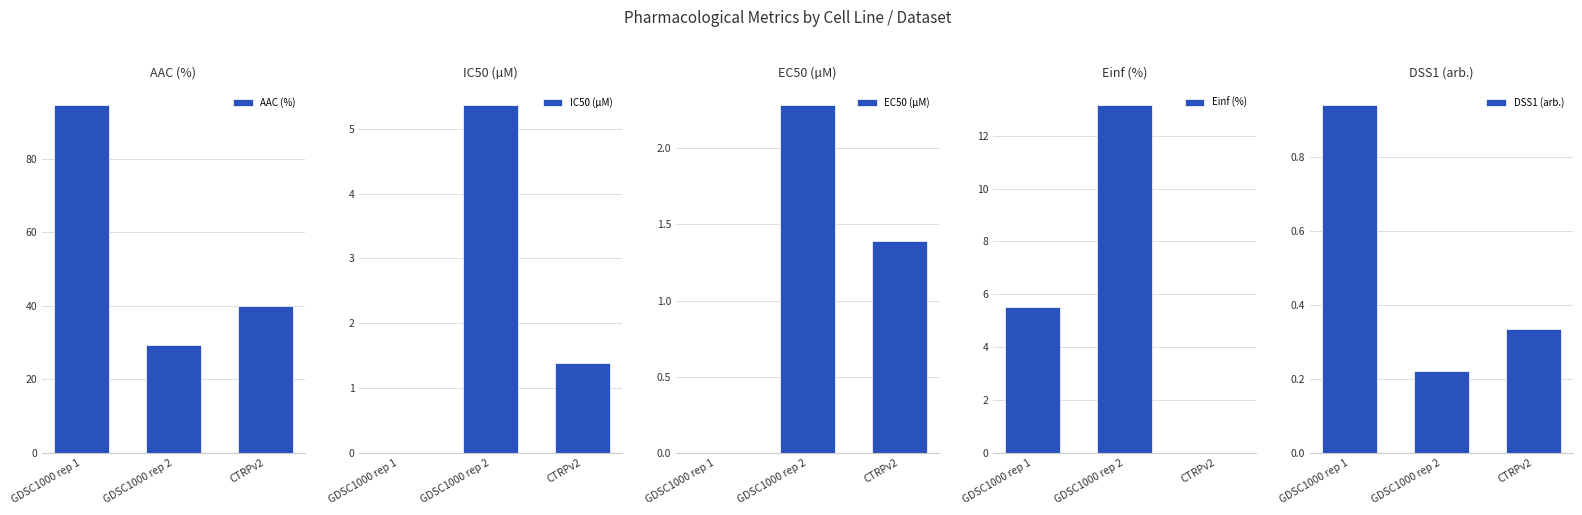

What is the difference between the maximum and minimum values in the DSS1 (arb.) series?

0.7